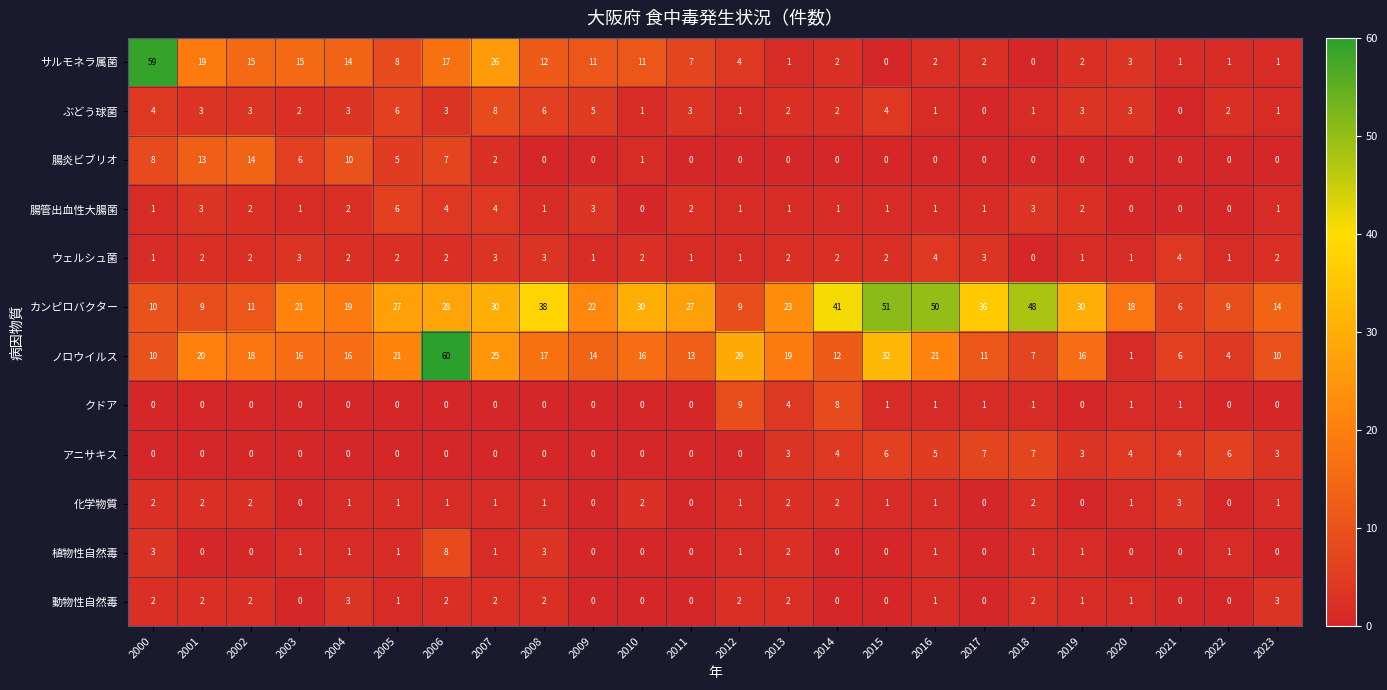

What is the total value across all series at 2019?

59